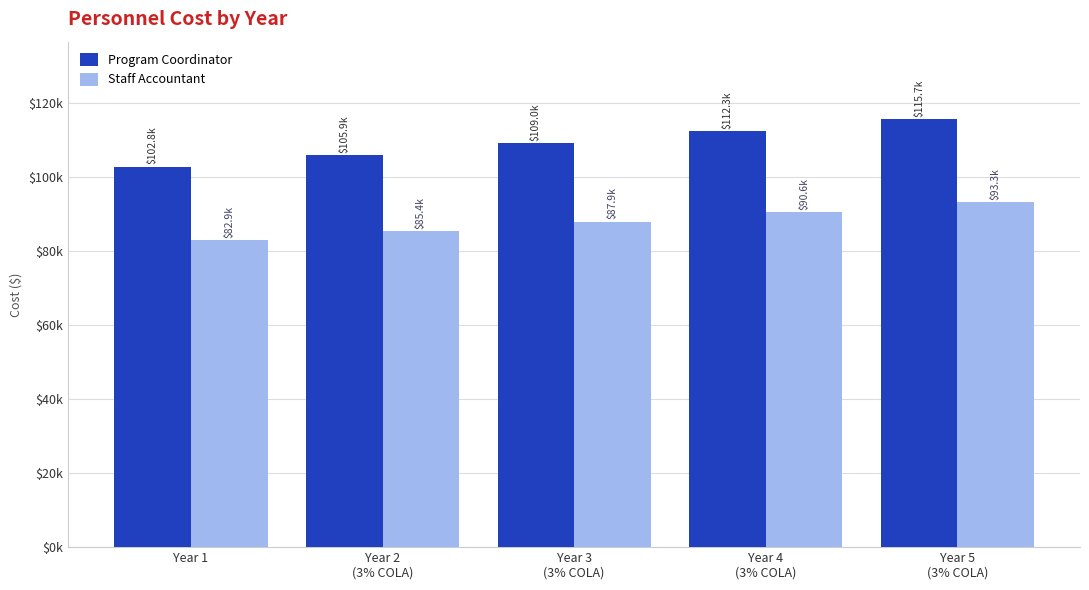

What is the label of the 4th bar from the right?

Year 2
(3% COLA)